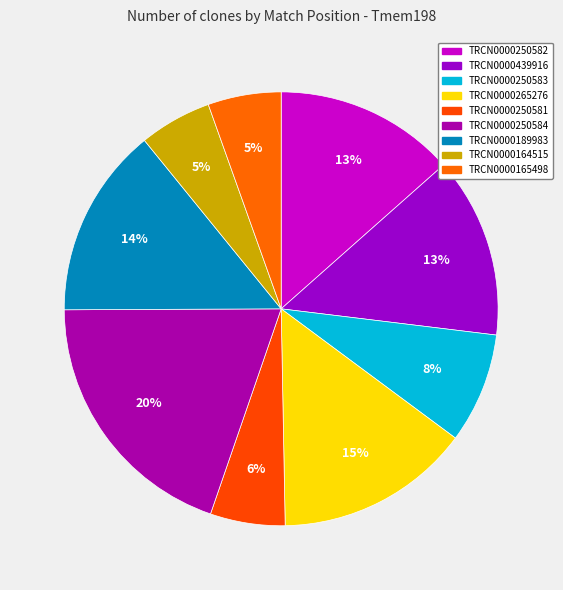

How many slices are in this pie chart?

9